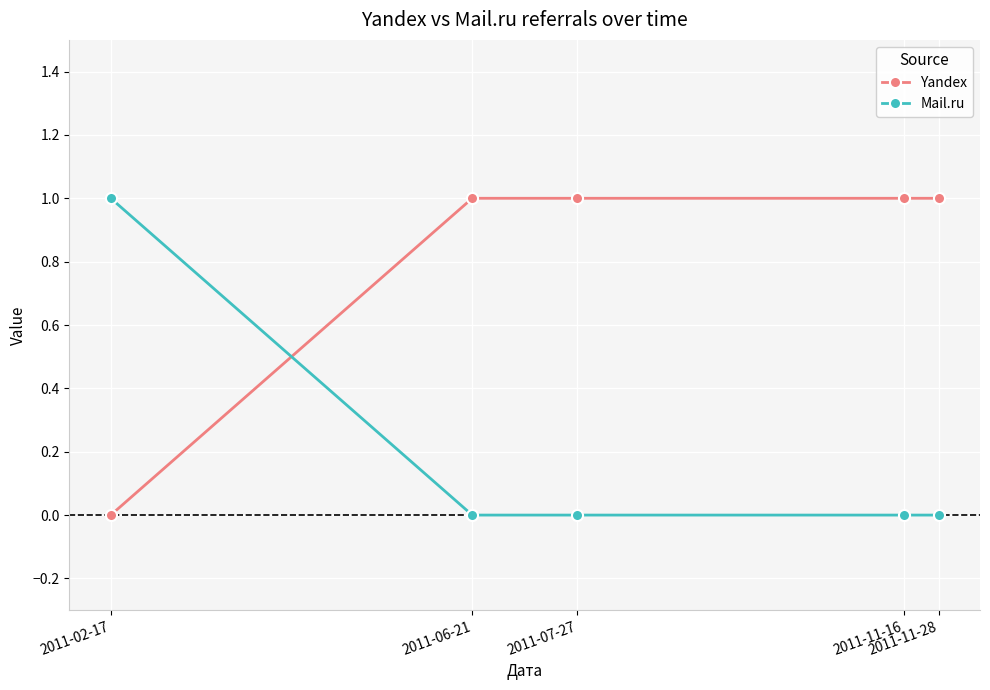

What is the average value of the Yandex series?

1